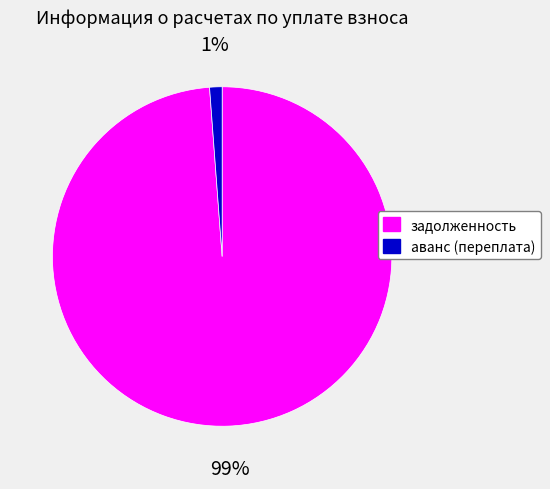

Rank the categories by value from highest to lowest.

задолженность, аванс (переплата)